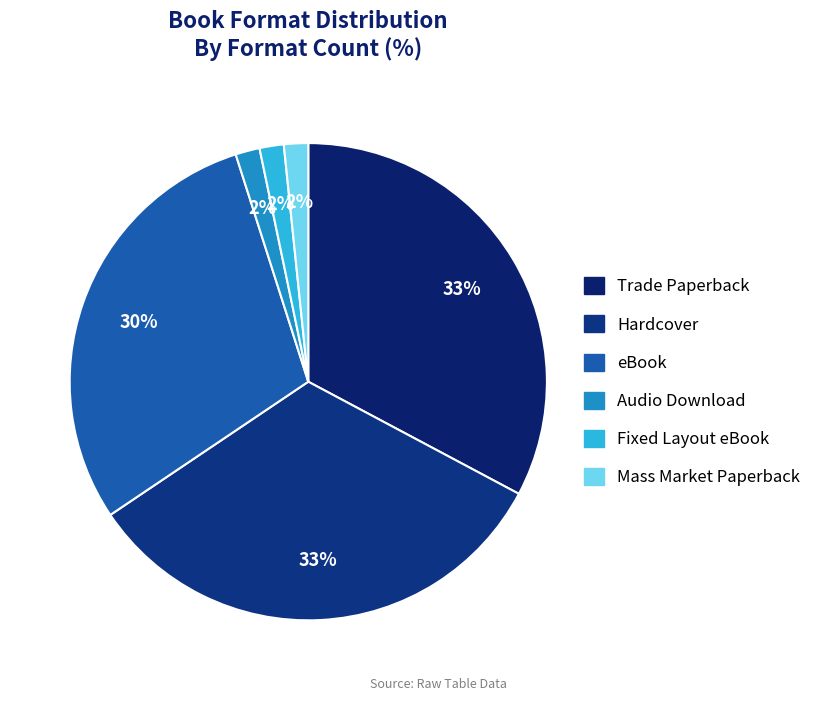

How many slices are in this pie chart?

6